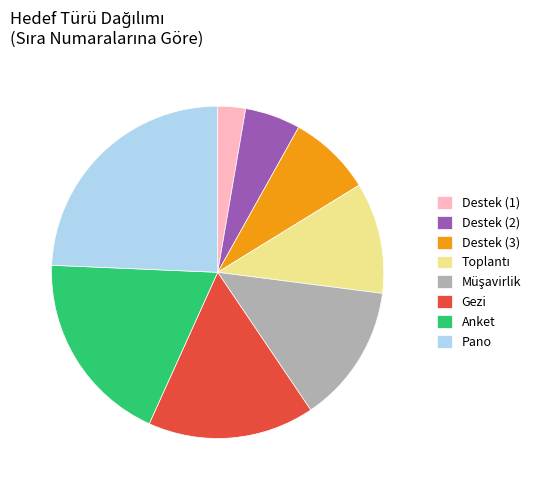

Is there any slice that represents more than half of the pie?

No